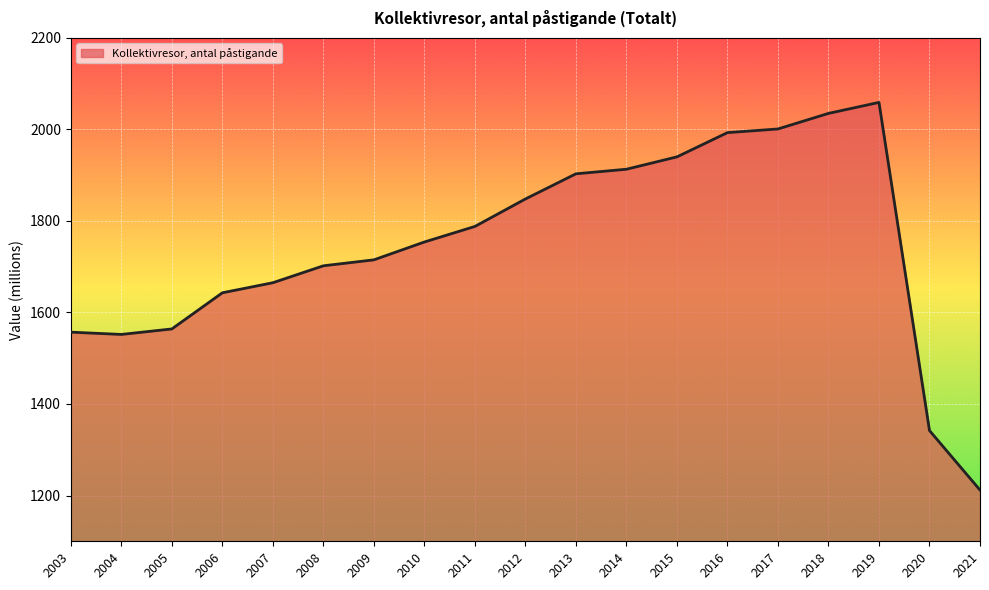

Which category has the highest value across all series?

2019